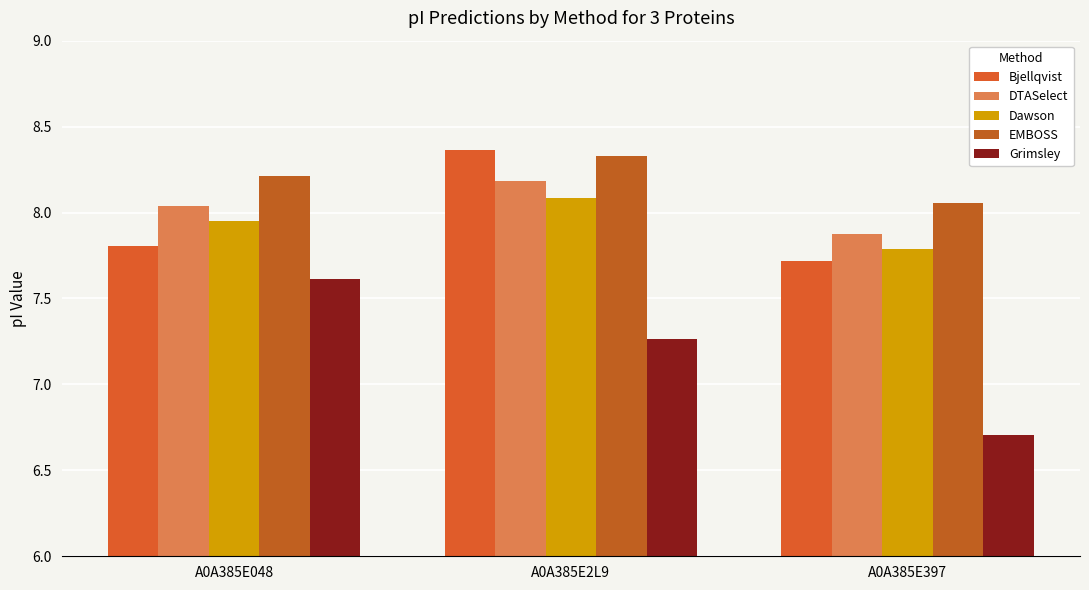

What is the maximum value for Bjellqvist?

8.4